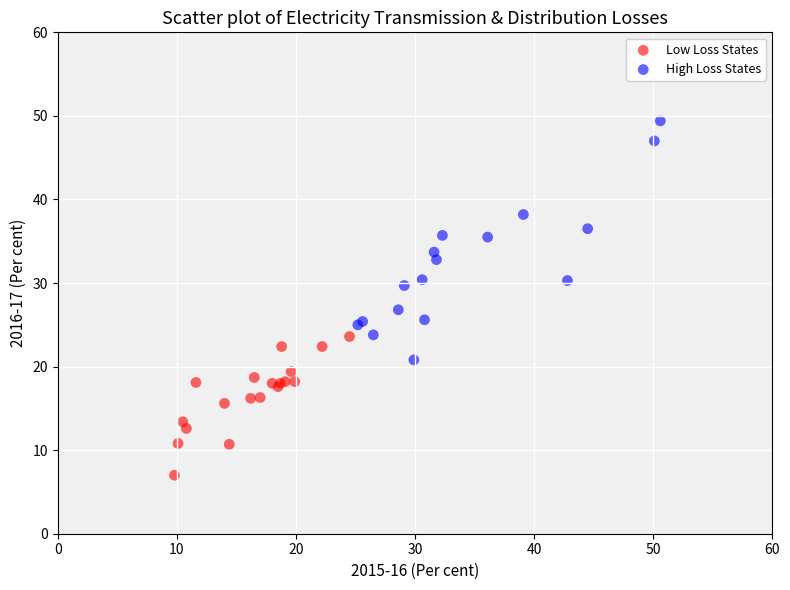

Which series has the largest Y range (max minus min)?

High Loss States